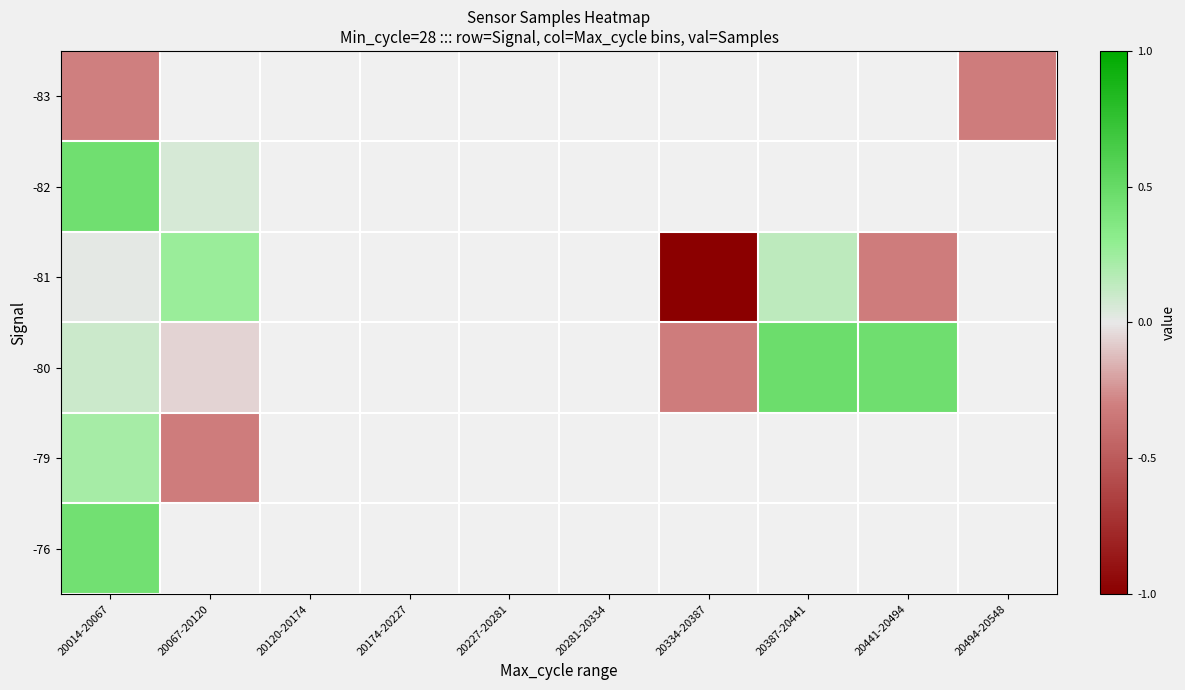

At which category does the chart reach its peak across all series?

20387-20441